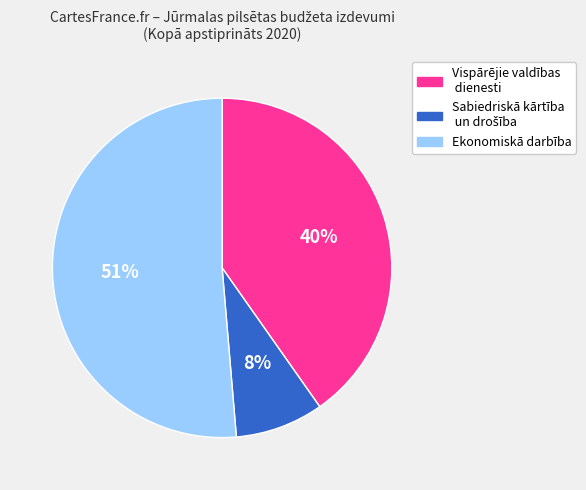

To the nearest percent, what is the difference between the largest and smallest slice percentages?

43%